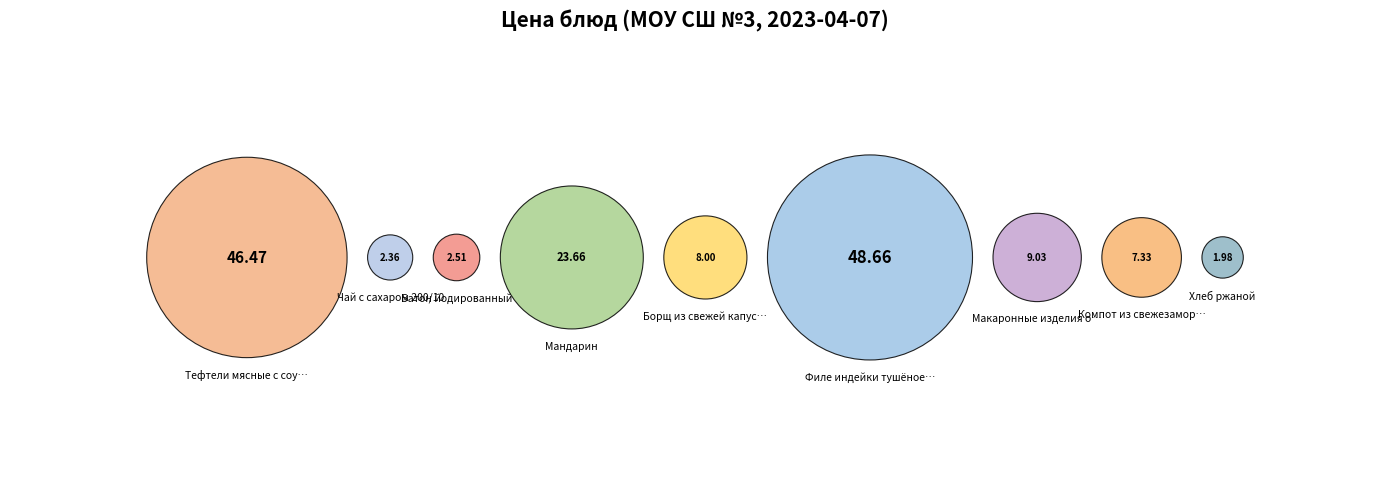

How many slices are in this pie chart?

9